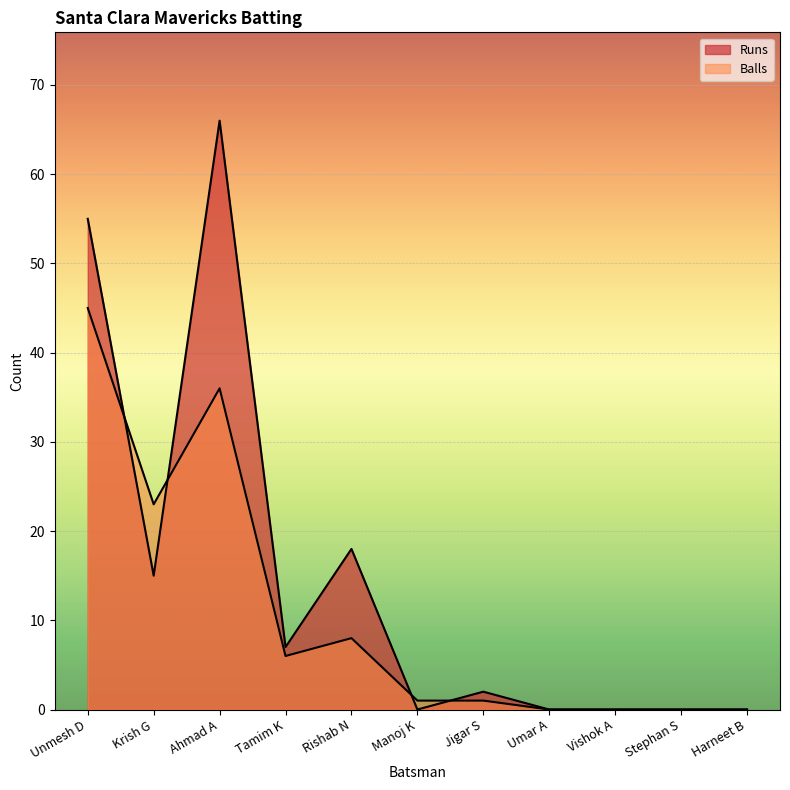

Reading left to right, extract all data points from this chart.

Runs: 55	15	66	7	18	0	2	0	0	0	0
Balls: 45	23	36	6	8	1	1	0	0	0	0